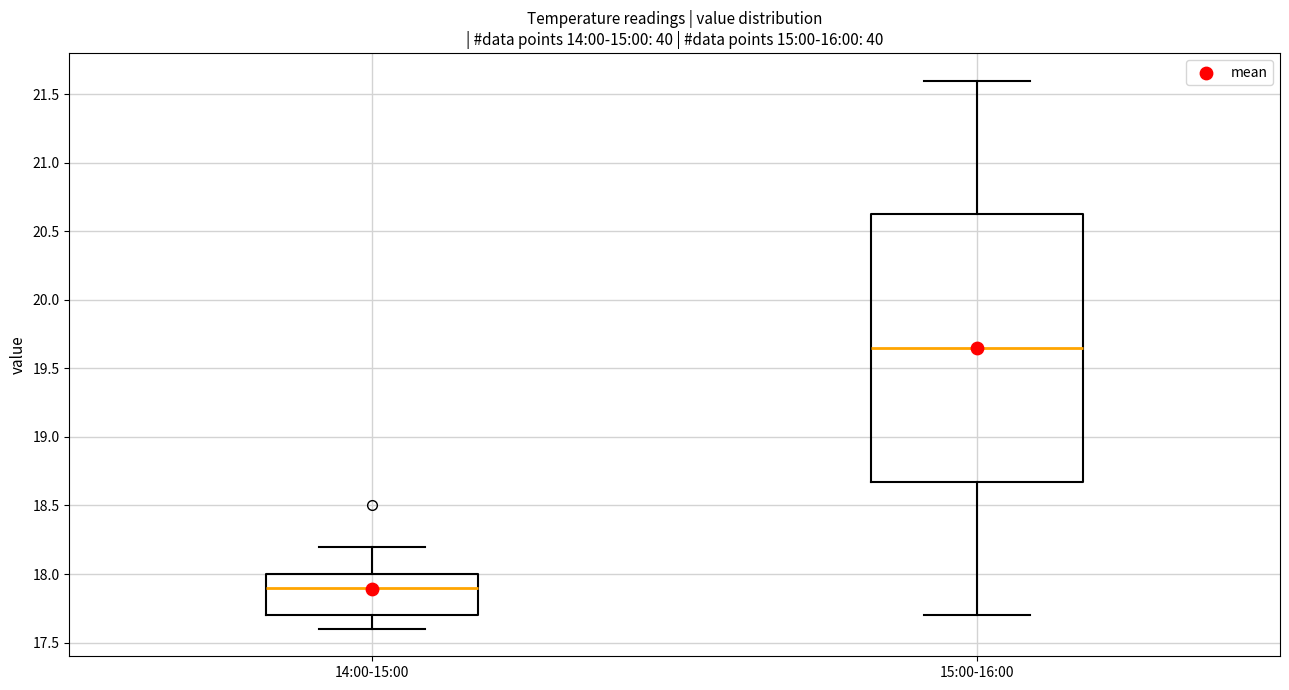

Which box's median line is the lowest?

14:00-15:00